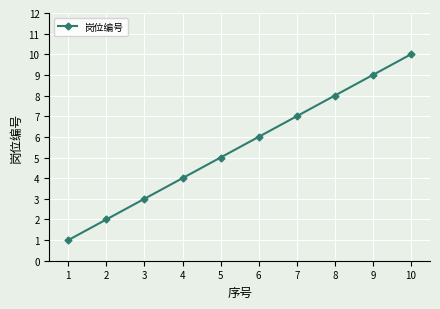

Where is the data nearest to the value 5?

5